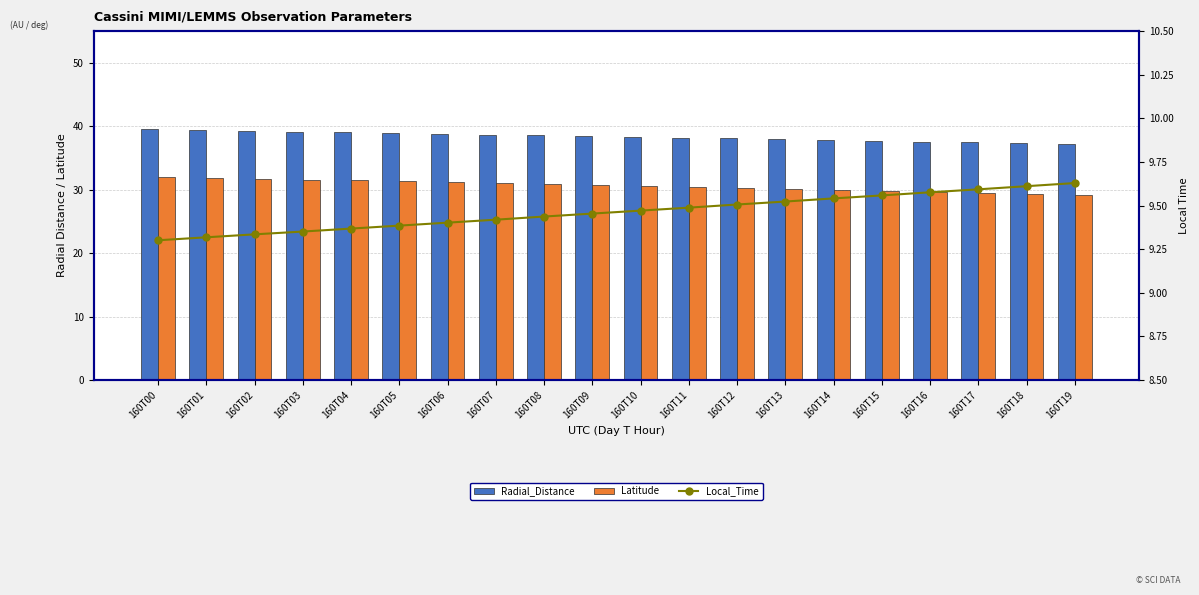

How many values in the Latitude series are below 30?

6